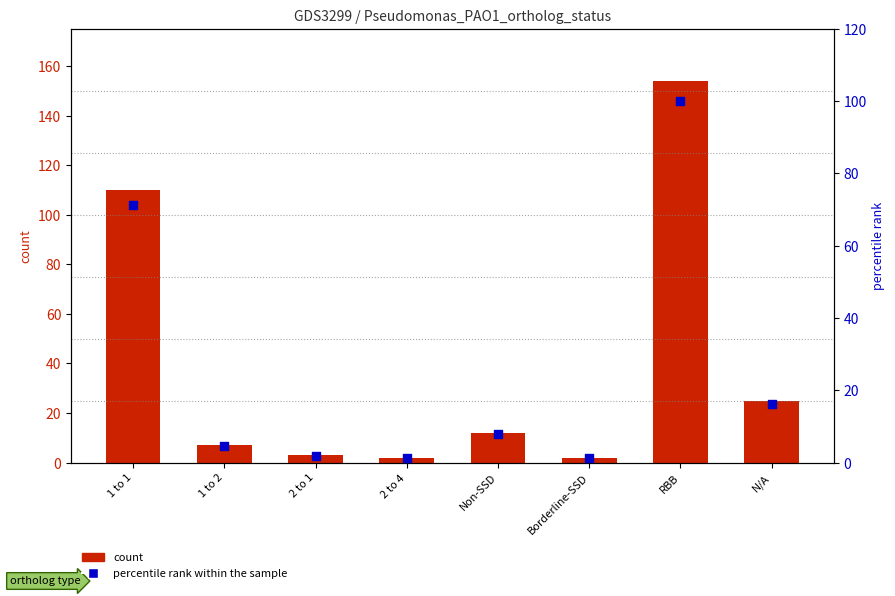

Which series contains the highest Y value?

count